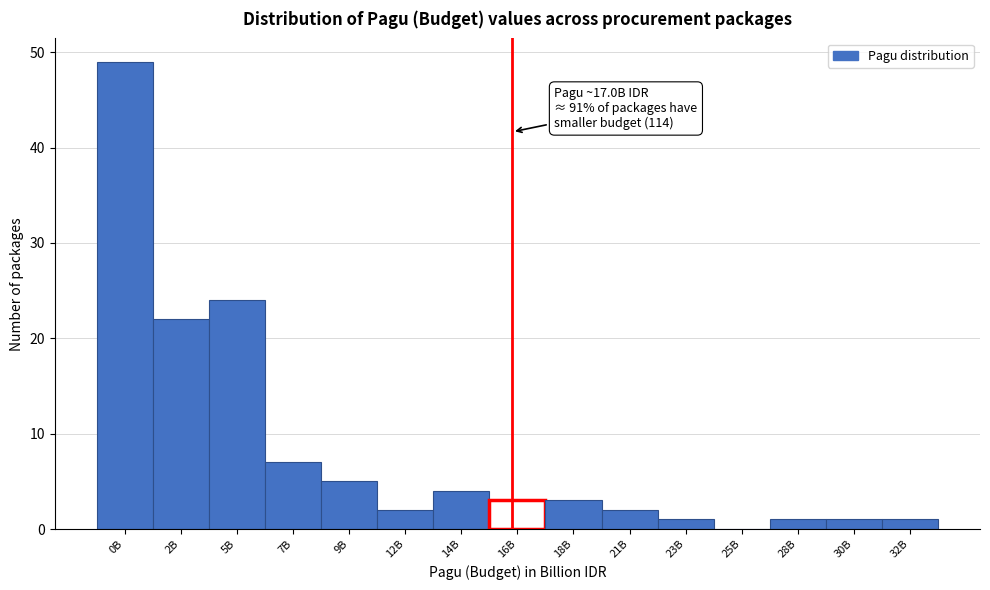

Reading left to right, extract all data points from this chart.

0B=49	2B=22	5B=24	7B=7	9B=5	12B=2	14B=4	16B=3	18B=3	21B=2	23B=1	25B=0	28B=1	30B=1	32B=1